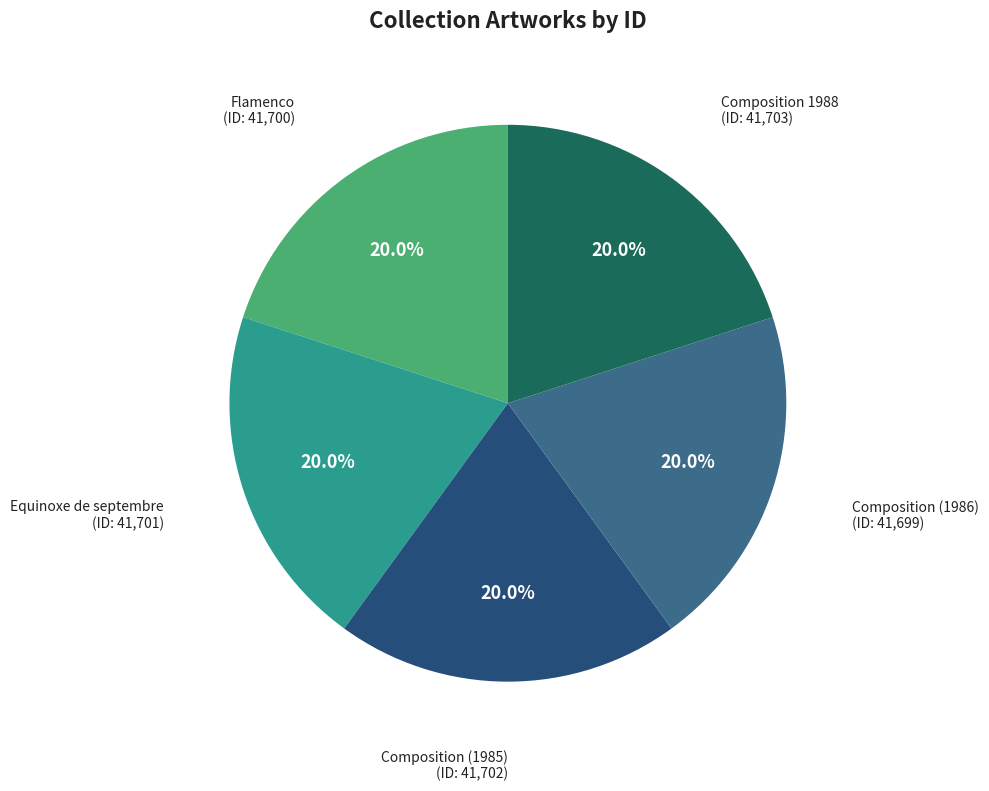

Is there any slice that represents more than half of the pie?

No